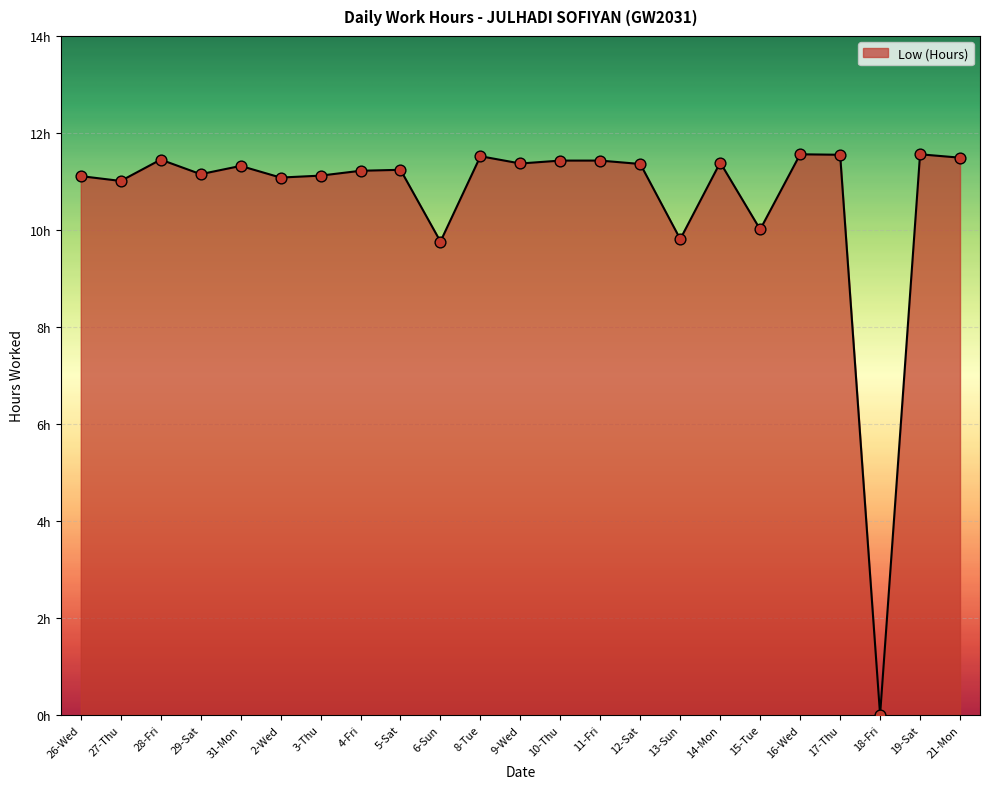

Is this an area chart (filled region under the line)?

Yes